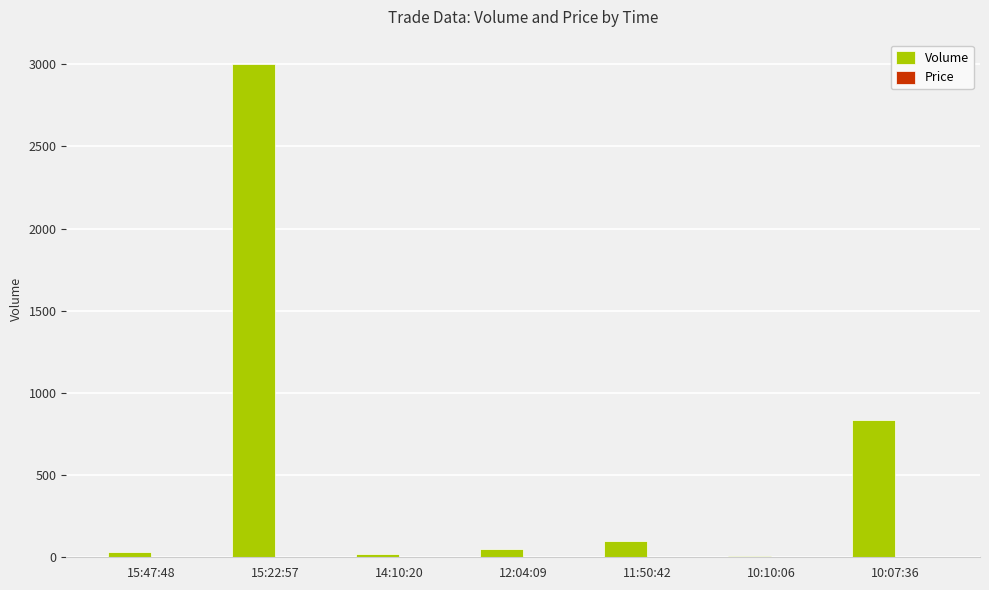

True or false: Volume has a value of 833.0 at 10:07:36.

True